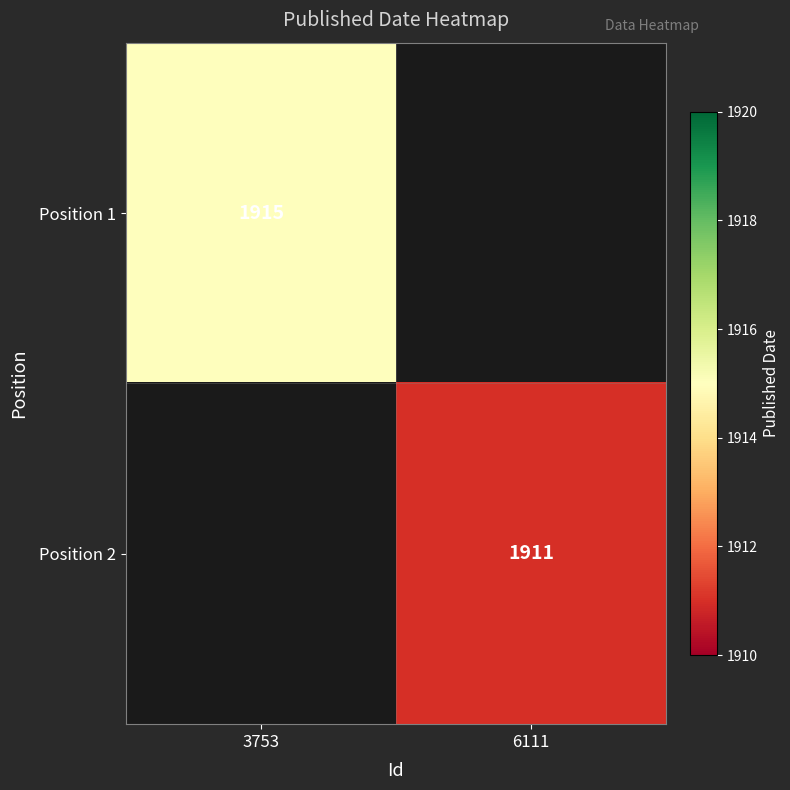

Is it true that Position 1 equals 637 at 3753?

False